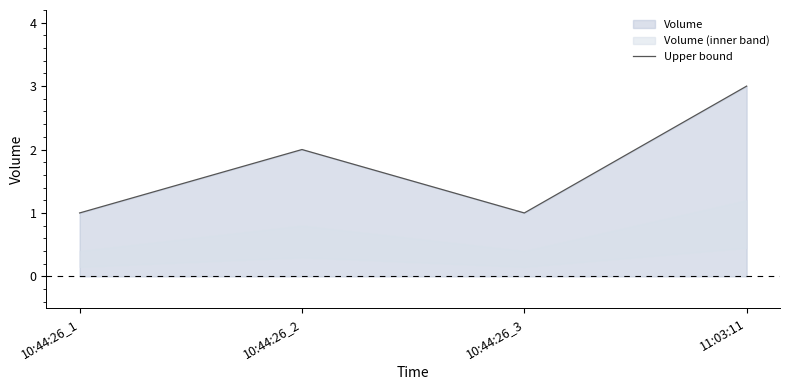

What is the change in value from 10:44:26_3 to 11:03:11?

+2